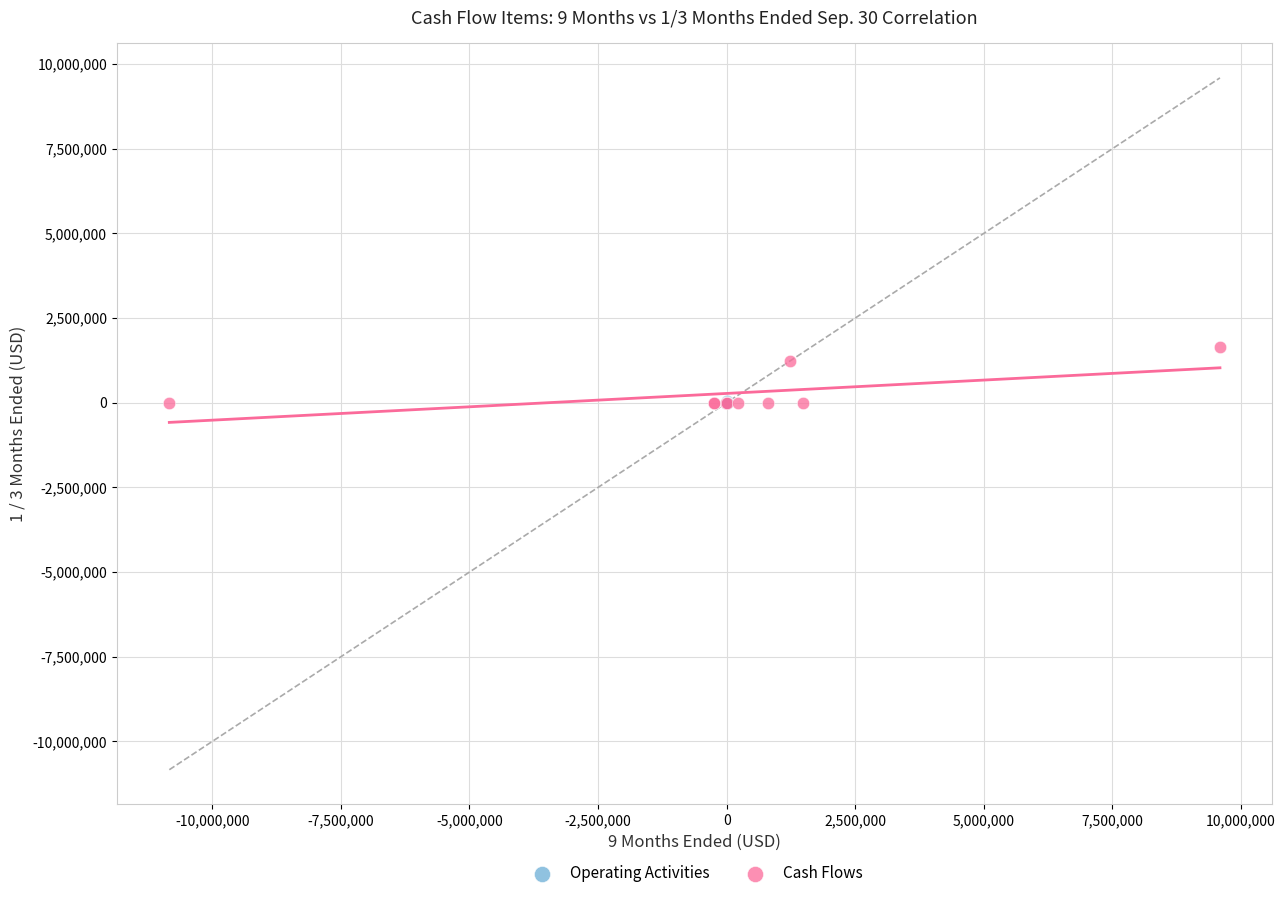

Which series contains the highest Y value?

Cash Flows